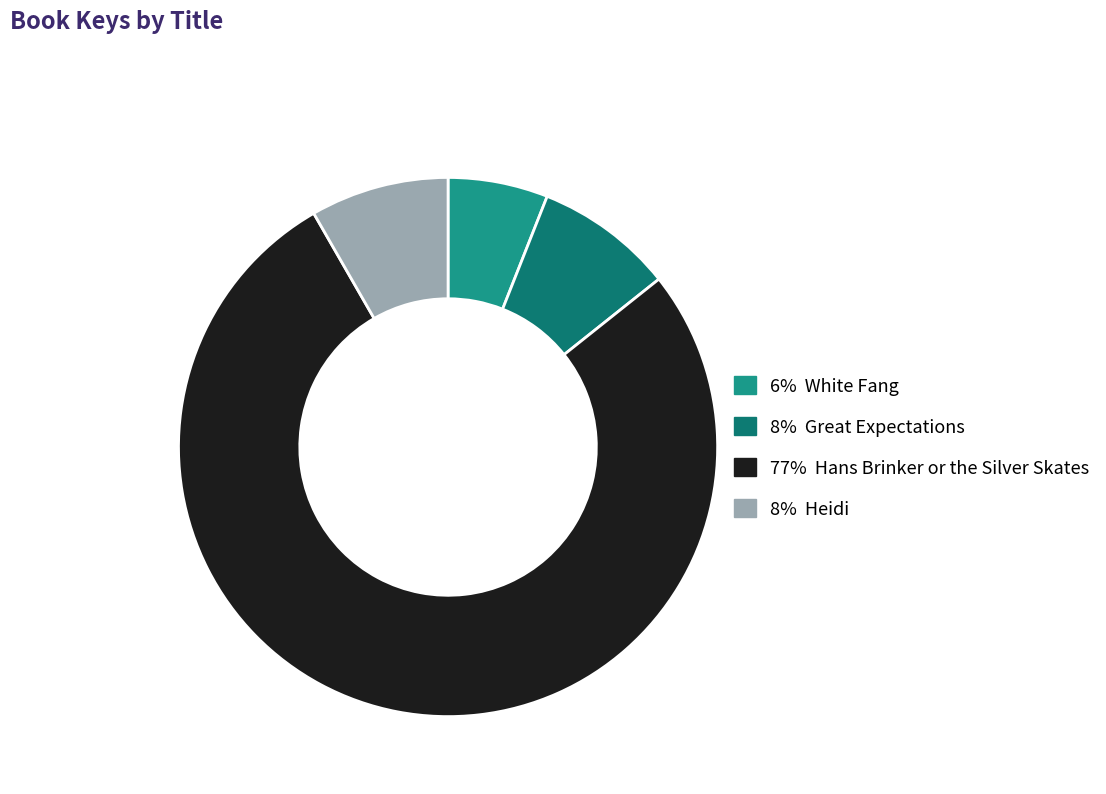

Is there a majority slice in this chart?

Yes